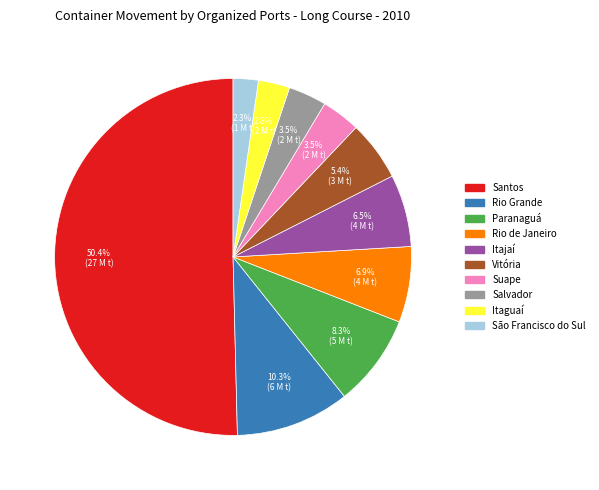

Combined, do Vitória and Itaguaí account for over 50%?

No